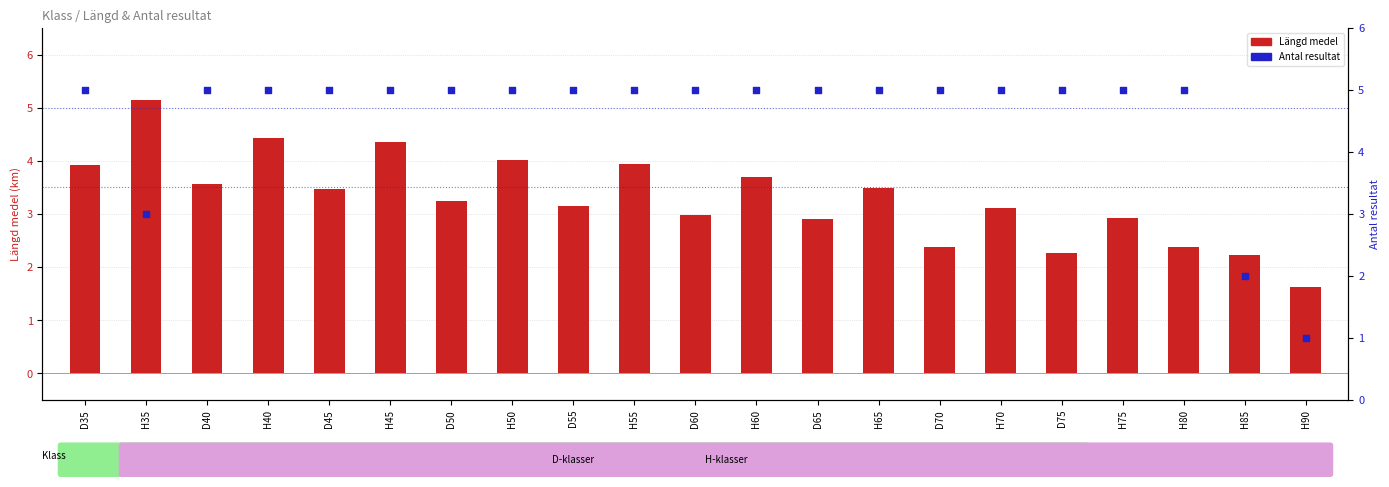

What are all the series names shown in the legend?

Längd medel, Antal resultat